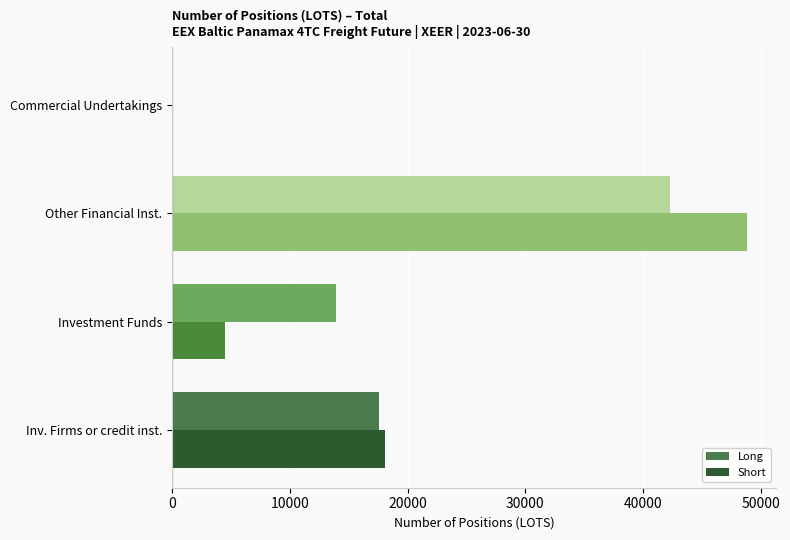

The Short series shows 31487.9 at Other Financial Inst.. True or false?

False